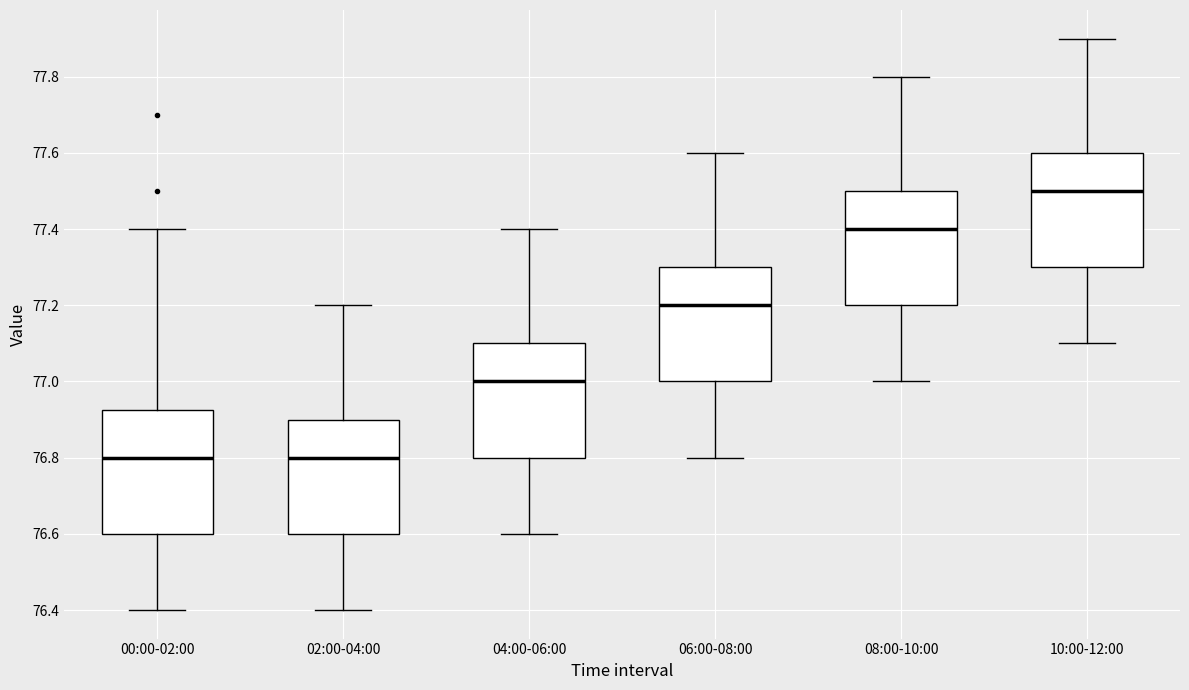

Where does the median line of the box for 02:00-04:00 sit on the y-axis? The values are not printed on the chart, so give them approximately, as read against the axis.

76.80